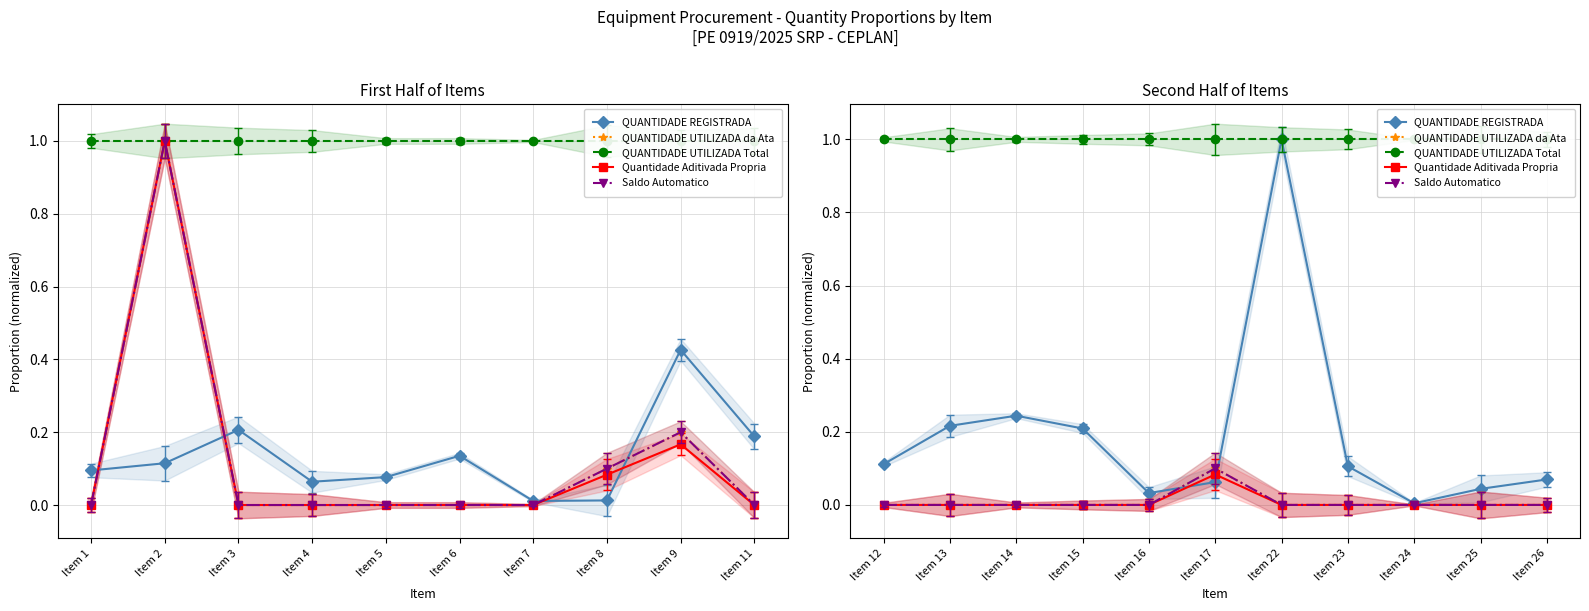

At which category does the chart reach its minimum across all series?

Item 12